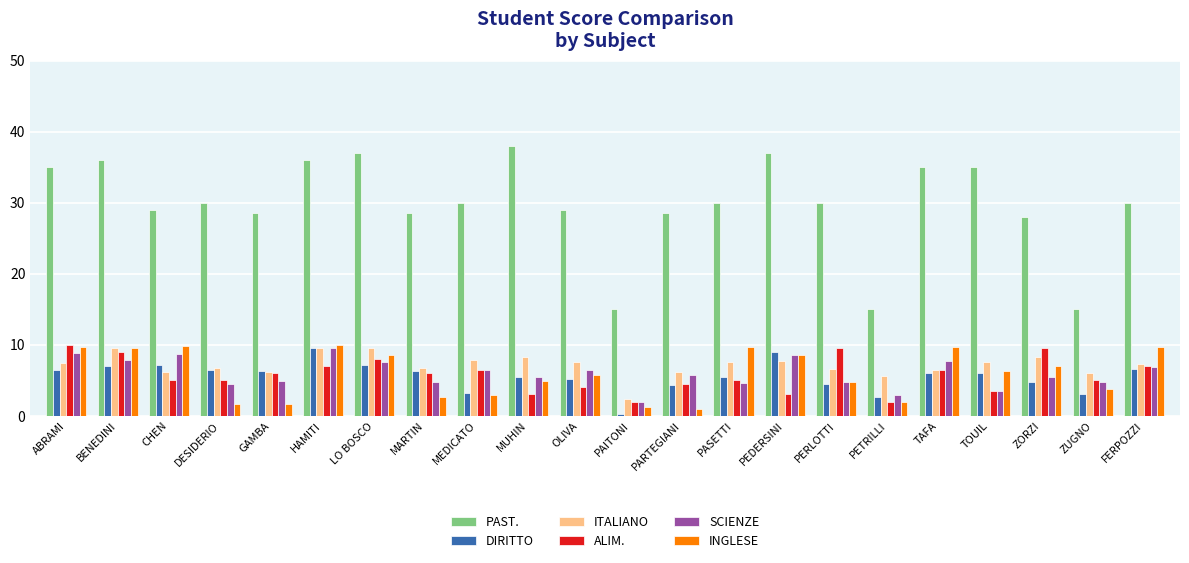

True or false: PAST. has a value of 44.1 at ZORZI.

False